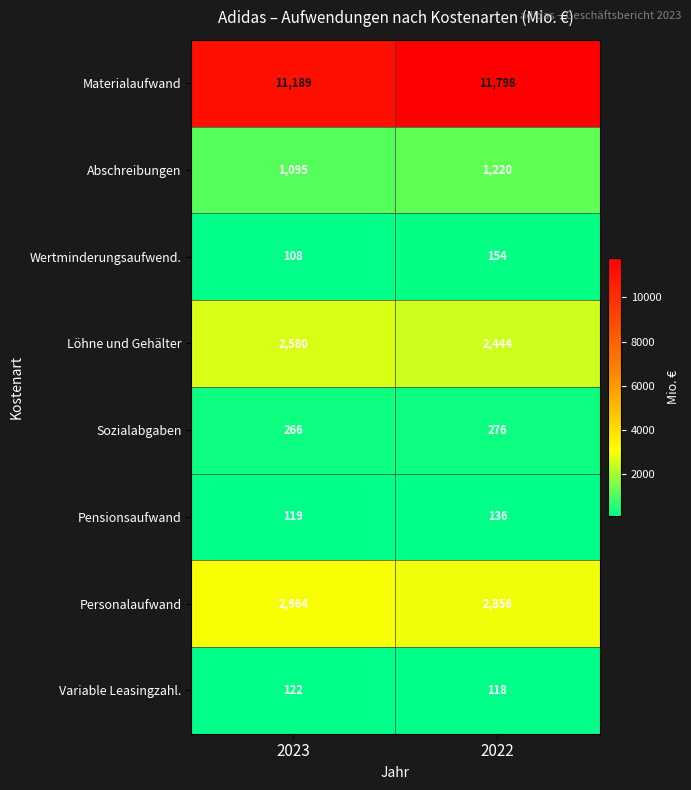

True or false: Personalaufwand has a value of 1377 at 2023.

False